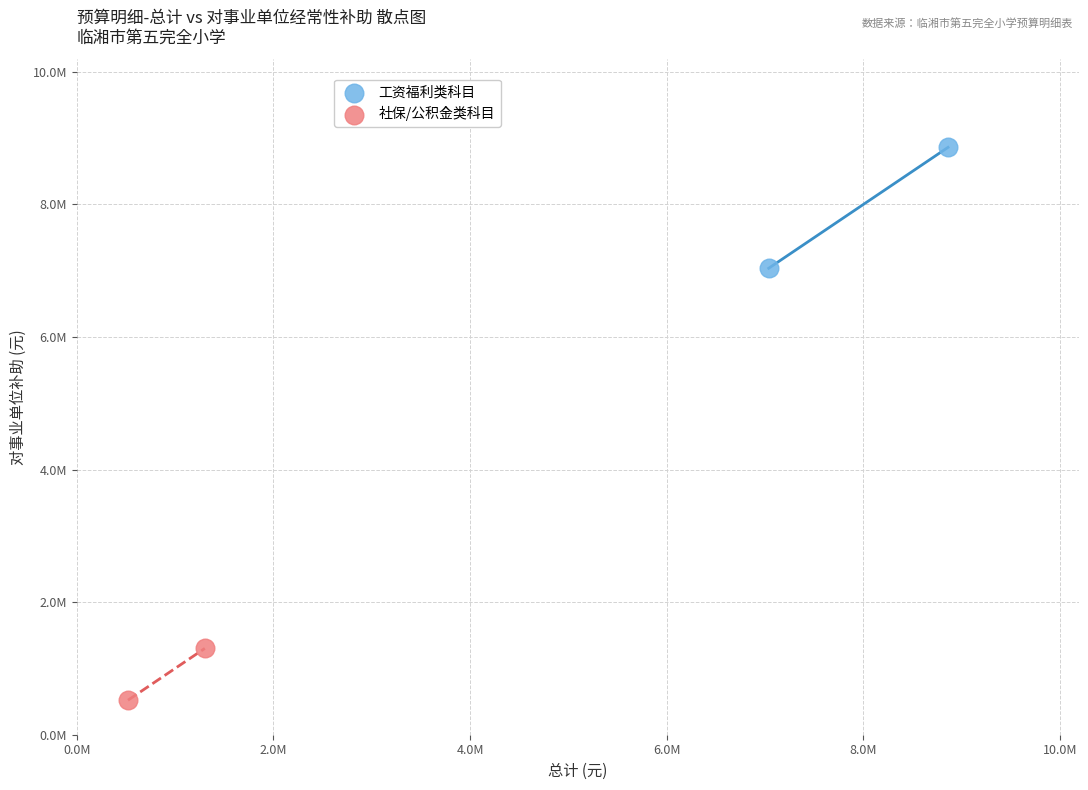

Which series contains the lowest Y value?

社保/公积金类科目